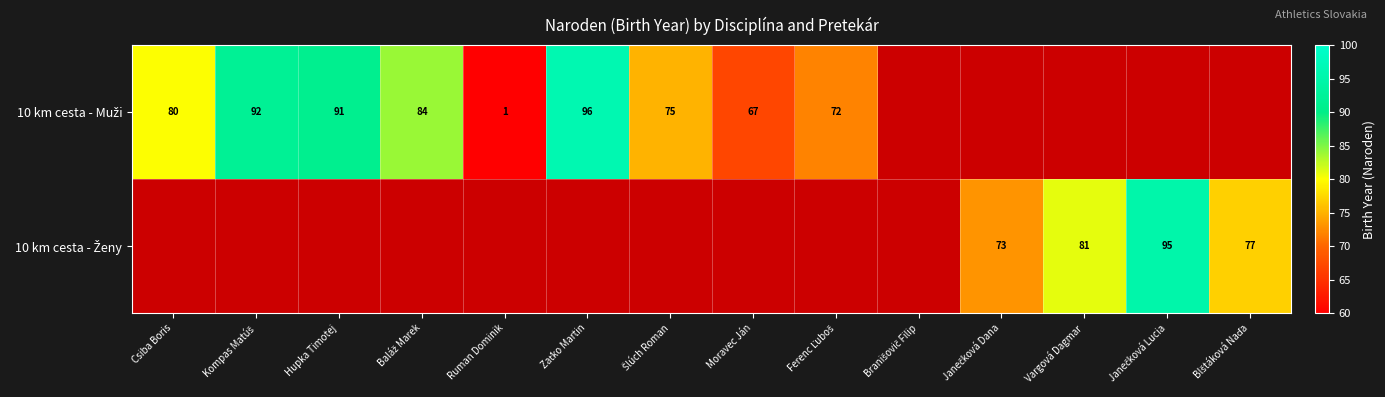

List the series in order of their peak value, lowest first.

10 km cesta - Ženy, 10 km cesta - Muži